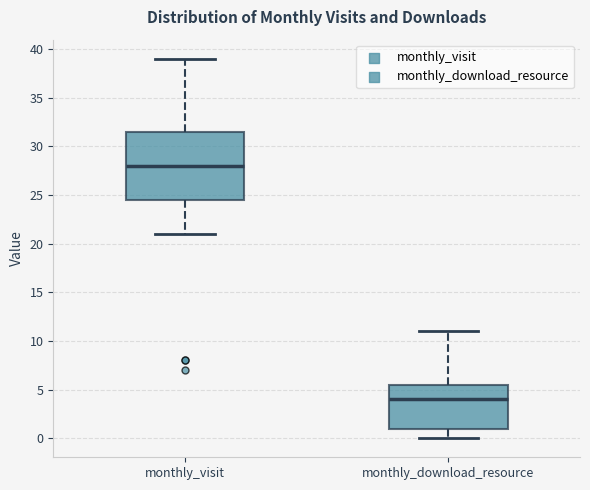

Where does the lower whisker of the box for monthly_download_resource end on the y-axis? The values are not printed on the chart, so give them approximately, as read against the axis.

0.0